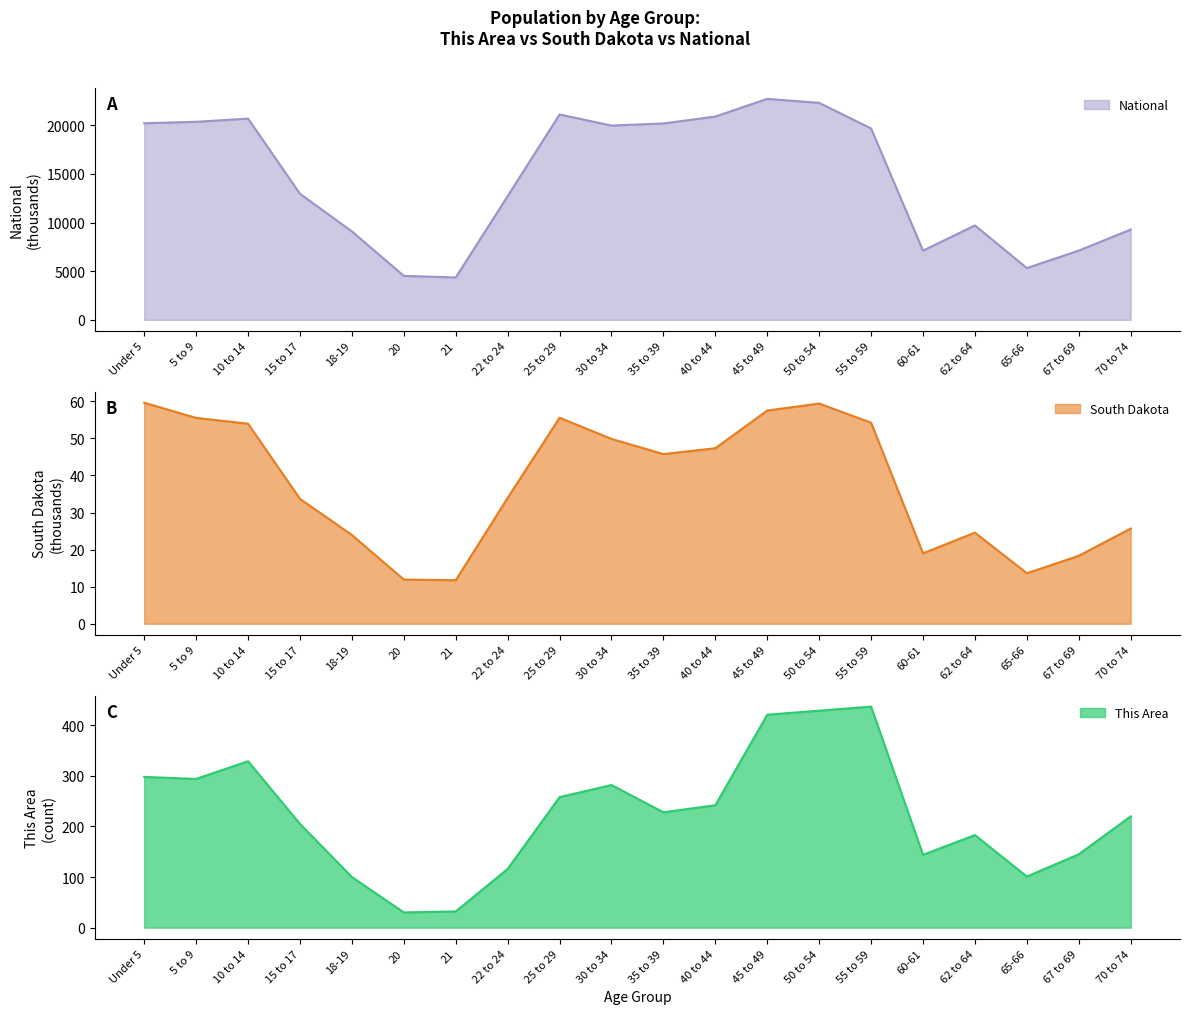

Reading left to right, list all the values displayed in this chart.

This Area: Under 5=298.0	5 to 9=294.0	10 to 14=329.0	15 to 17=205.0	18-19=100.0	20=30.0	21=32.0	22 to 24=116.0	25 to 29=258.0	30 to 34=282.0	35 to 39=228.0	40 to 44=242.0	45 to 49=421.0	50 to 54=429.0	55 to 59=437.0	60-61=144.0	62 to 64=183.0	65-66=101.0	67 to 69=145.0	70 to 74=220.0
South Dakota: Under 5=59.6	5 to 9=55.5	10 to 14=54.0	15 to 17=33.7	18-19=23.9	20=11.9	21=11.7	22 to 24=34.0	25 to 29=55.6	30 to 34=49.9	35 to 39=45.8	40 to 44=47.3	45 to 49=57.5	50 to 54=59.4	55 to 59=54.2	60-61=19.0	62 to 64=24.6	65-66=13.6	67 to 69=18.3	70 to 74=25.7
National: Under 5=20201.4	5 to 9=20348.7	10 to 14=20677.2	15 to 17=12954.3	18-19=9086.1	20=4519.1	21=4354.3	22 to 24=12712.6	25 to 29=21101.8	30 to 34=19962.1	35 to 39=20179.6	40 to 44=20891.0	45 to 49=22708.6	50 to 54=22298.1	55 to 59=19664.8	60-61=7113.7	62 to 64=9704.2	65-66=5319.9	67 to 69=7115.4	70 to 74=9278.2